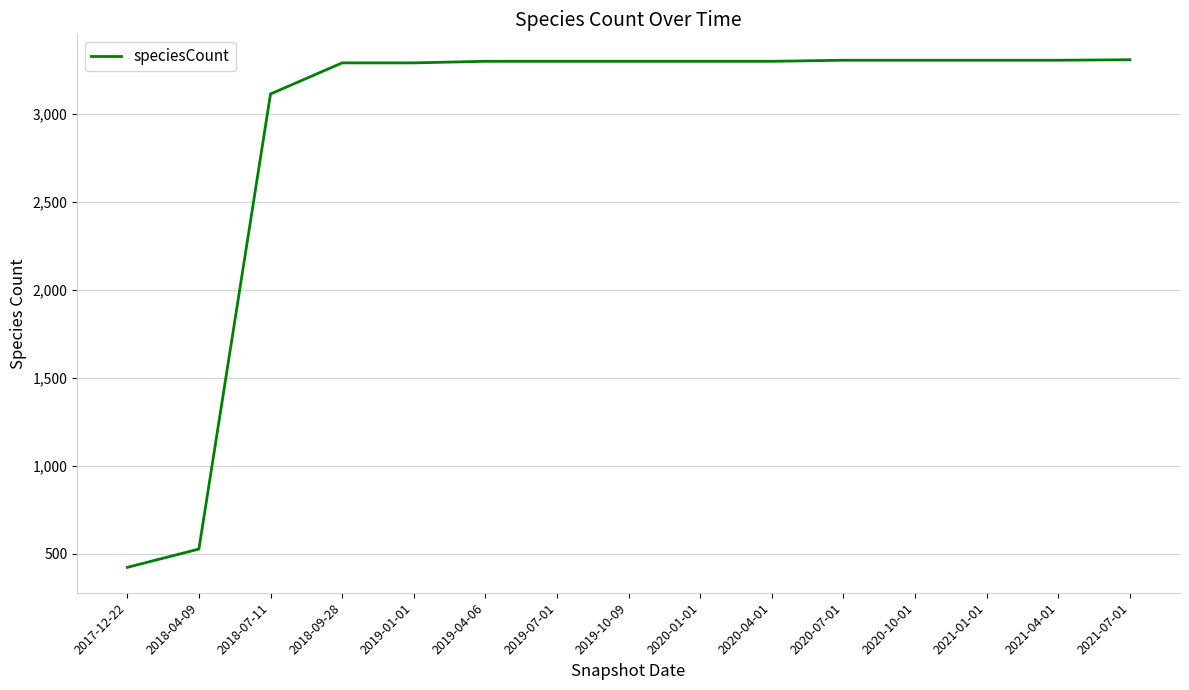

At which label is the value closest to 1866?

2018-07-11